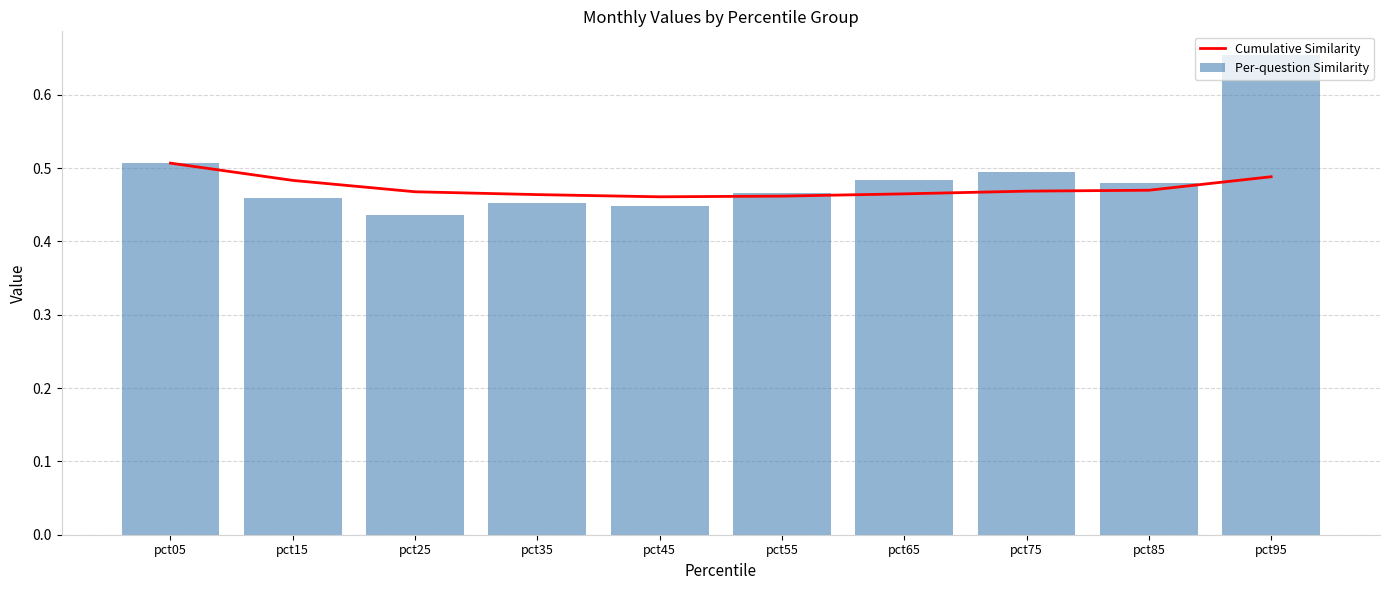

What is the total value across all series at pct85?

0.9